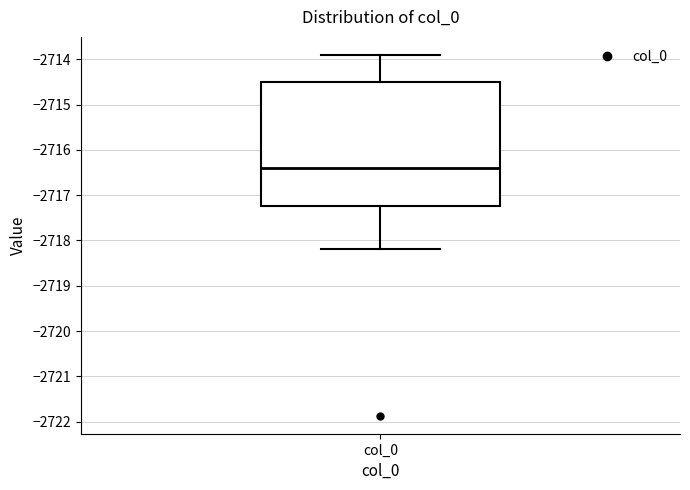

Transcribe this box plot: give where the median line is, the range the box spans, and where the two whiskers end, as read against the y-axis. The values are not printed on the chart, so give them approximately, as read against the axis.

median -2716.4, box -2717.2 to -2714.5, whiskers -2718.2 to -2713.9